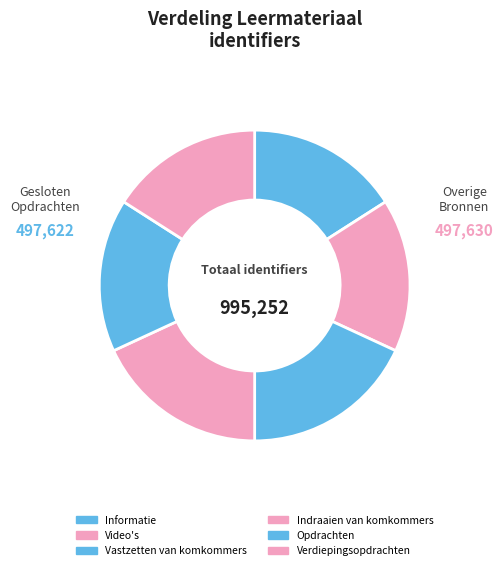

How many slices are in this pie chart?

6